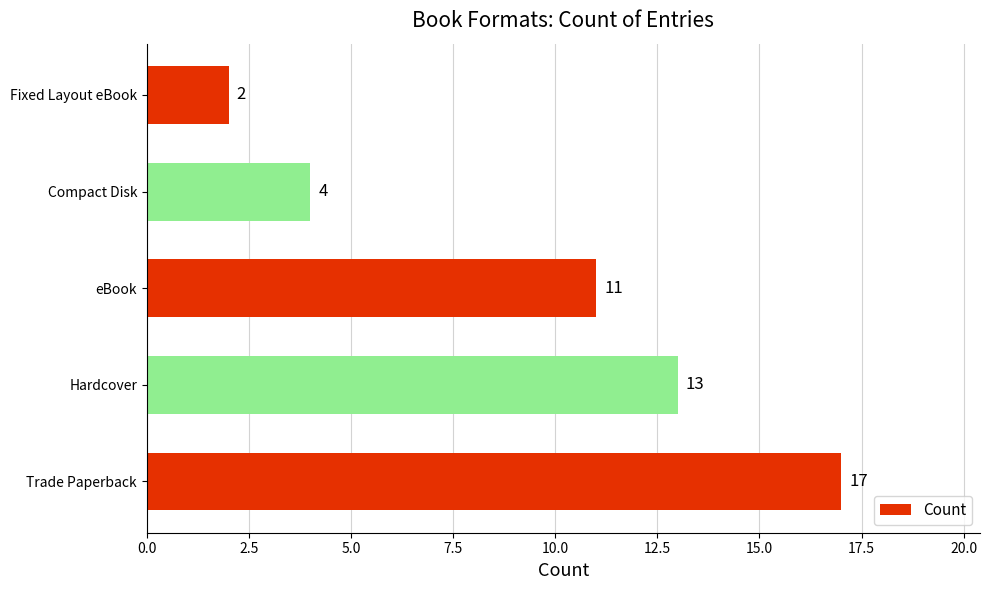

Rank the categories by value from highest to lowest.

Trade Paperback, Hardcover, eBook, Compact Disk, Fixed Layout eBook